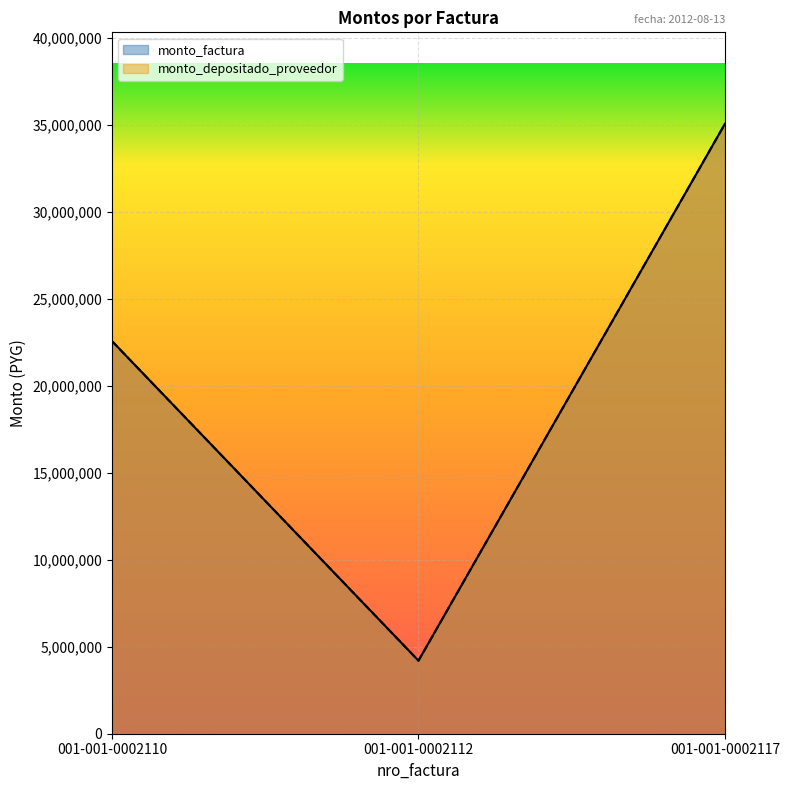

The value of monto_factura at 001-001-0002110 is 37998413. True or false?

False